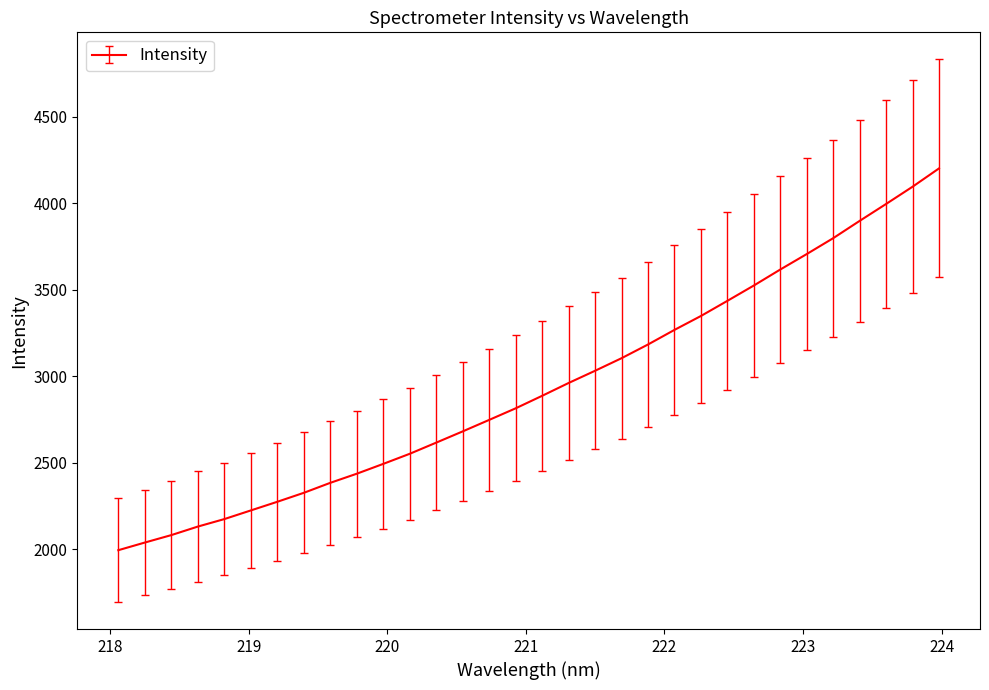

What is the greatest value displayed?

4202.1